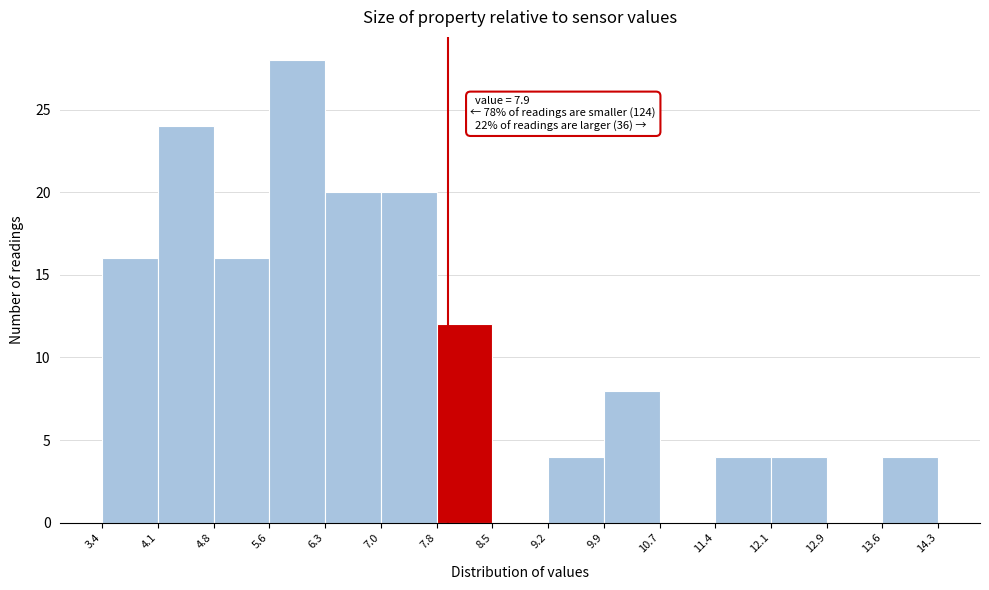

Which range on the x-axis has the tallest bar?

5.6 to 6.3